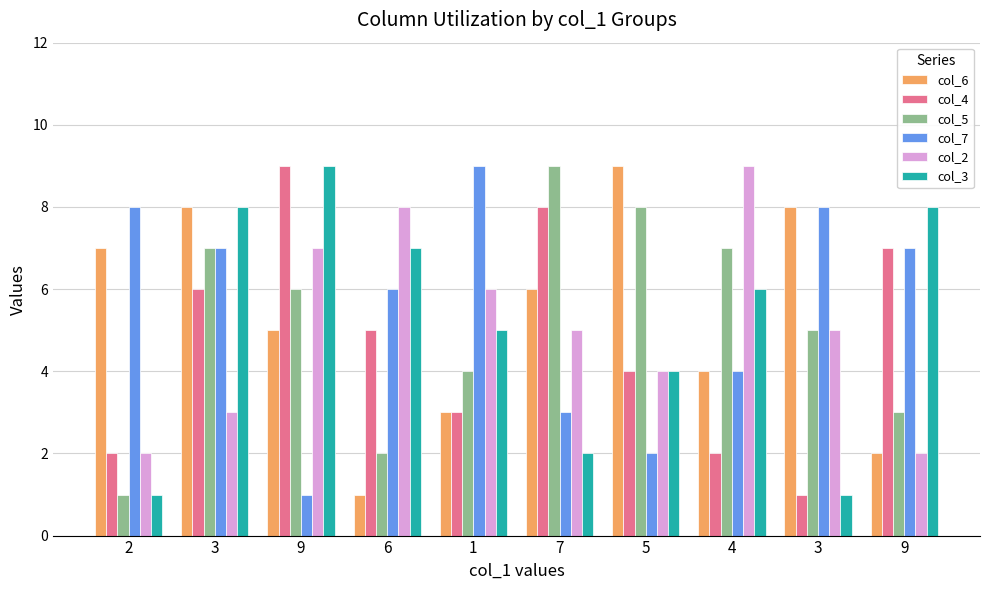

Count the col_3 values in the range 2 to 8.

7